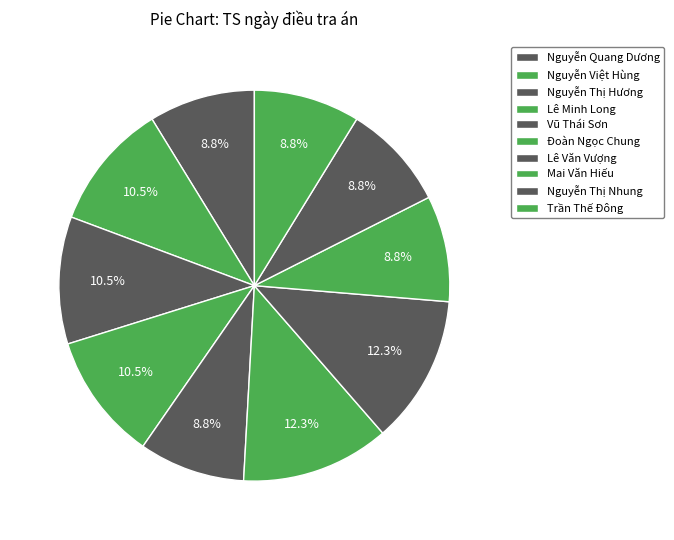

Rank the categories by value from highest to lowest.

Đoàn Ngọc Chung, Lê Văn Vượng, Nguyễn Việt Hùng, Nguyễn Thị Hương, Lê Minh Long, Nguyễn Quang Dương, Vũ Thái Sơn, Mai Văn Hiếu, Nguyễn Thị Nhung, Trần Thế Đông